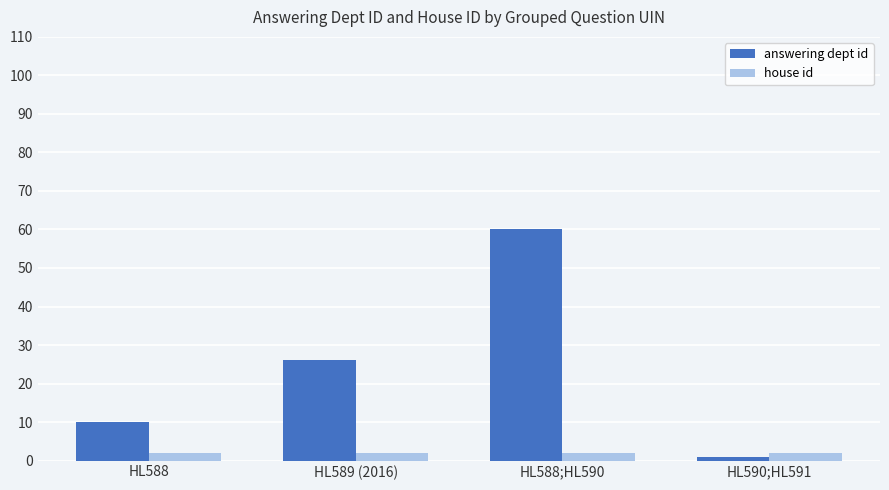

What is the maximum value for answering dept id?

60